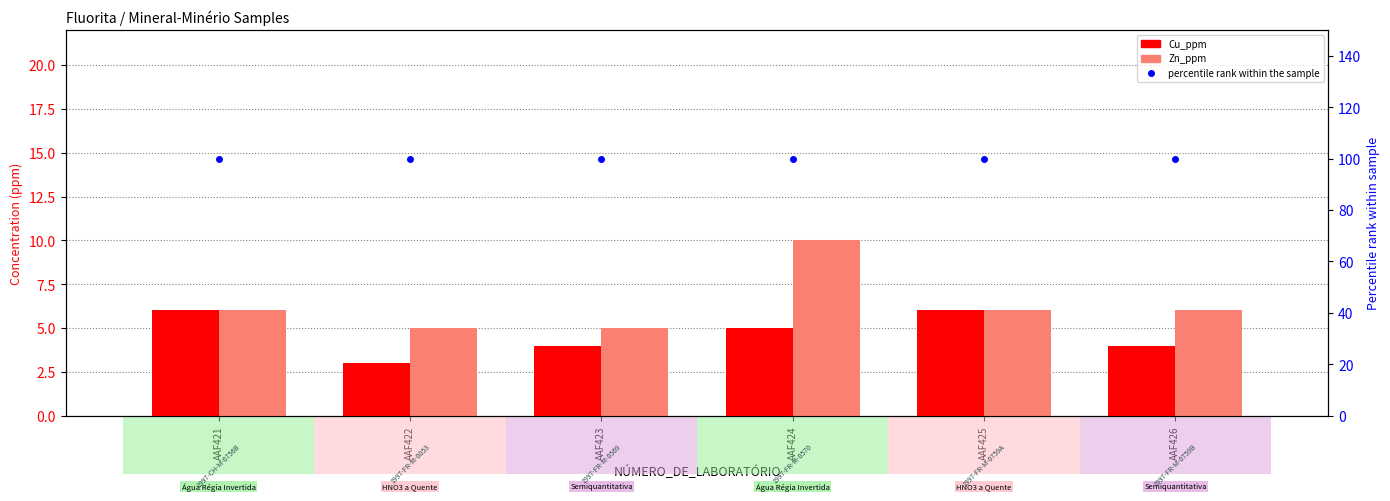

Which category has the lowest value in the Zn_ppm series?

AAF422